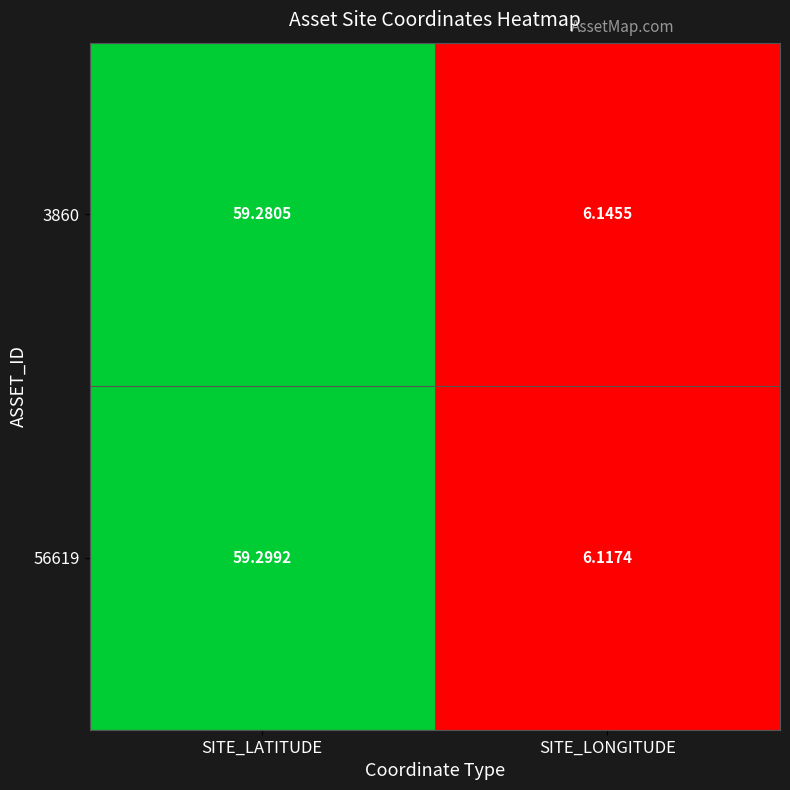

At which category is the sum across all series the highest?

SITE_LATITUDE